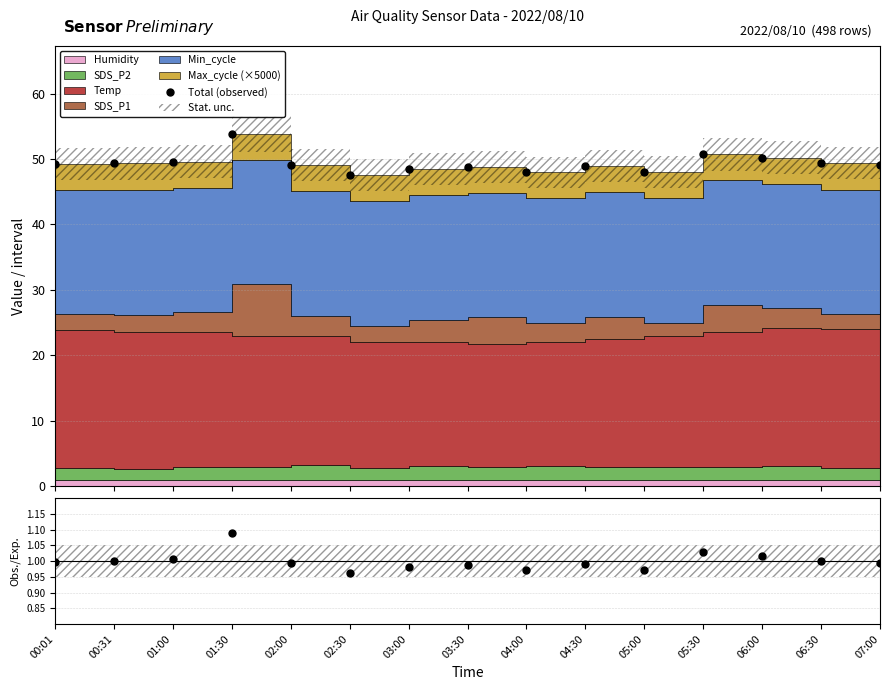

What is the maximum value shown in the chart?

53.8